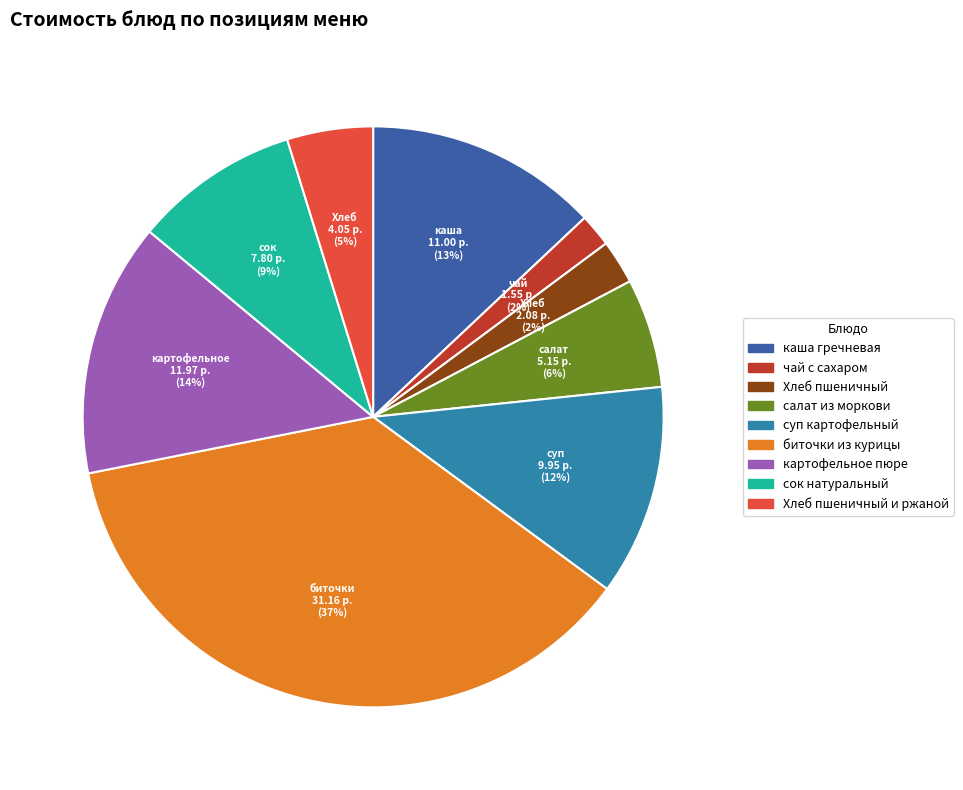

Between каша гречневая and биточки из курицы, which is larger?

биточки из курицы